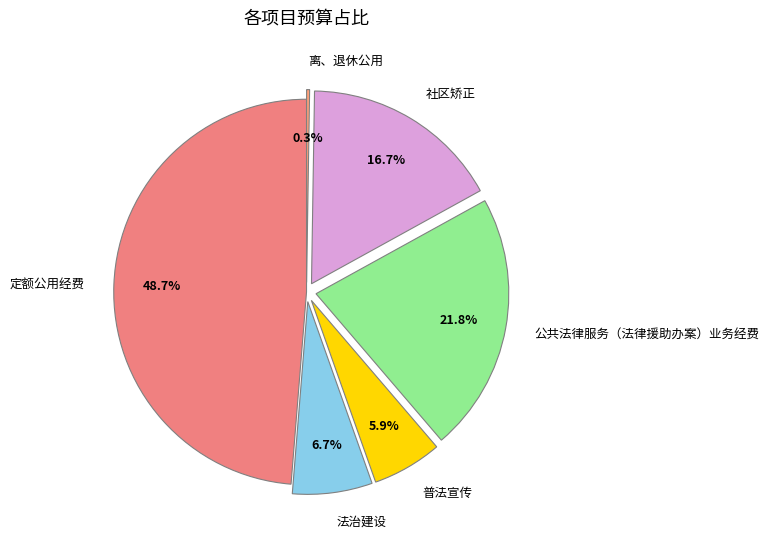

To the nearest percent, what is the difference between the 定额公用经费 and 法治建设 slice percentages?

42%